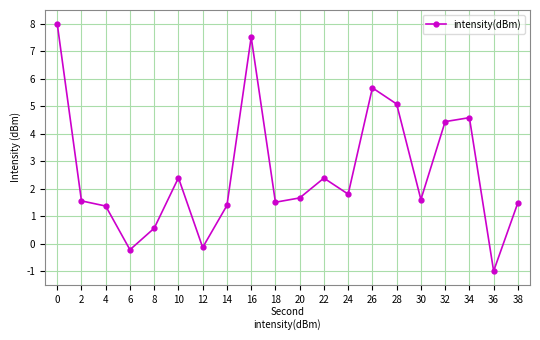

Which category has the lowest value across all series?

36